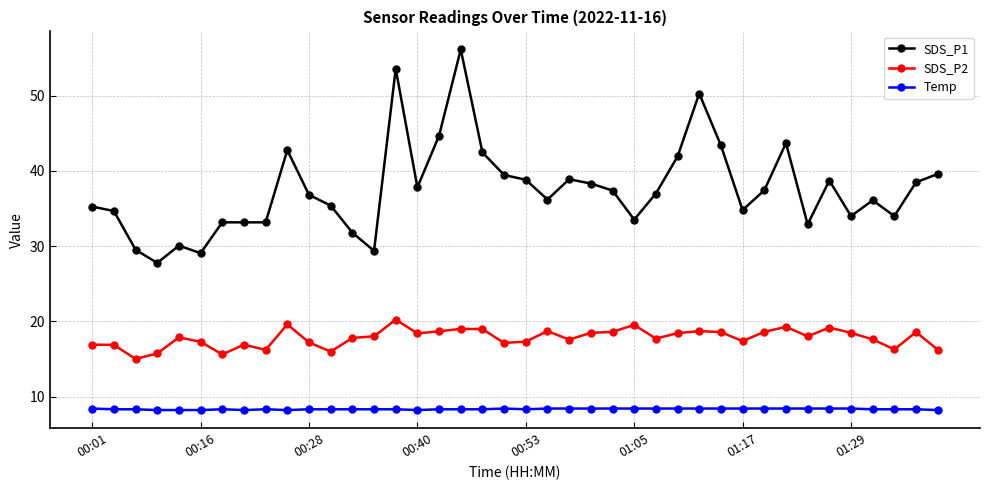

True or false: SDS_P1 has more than 0 interior local peaks.

True